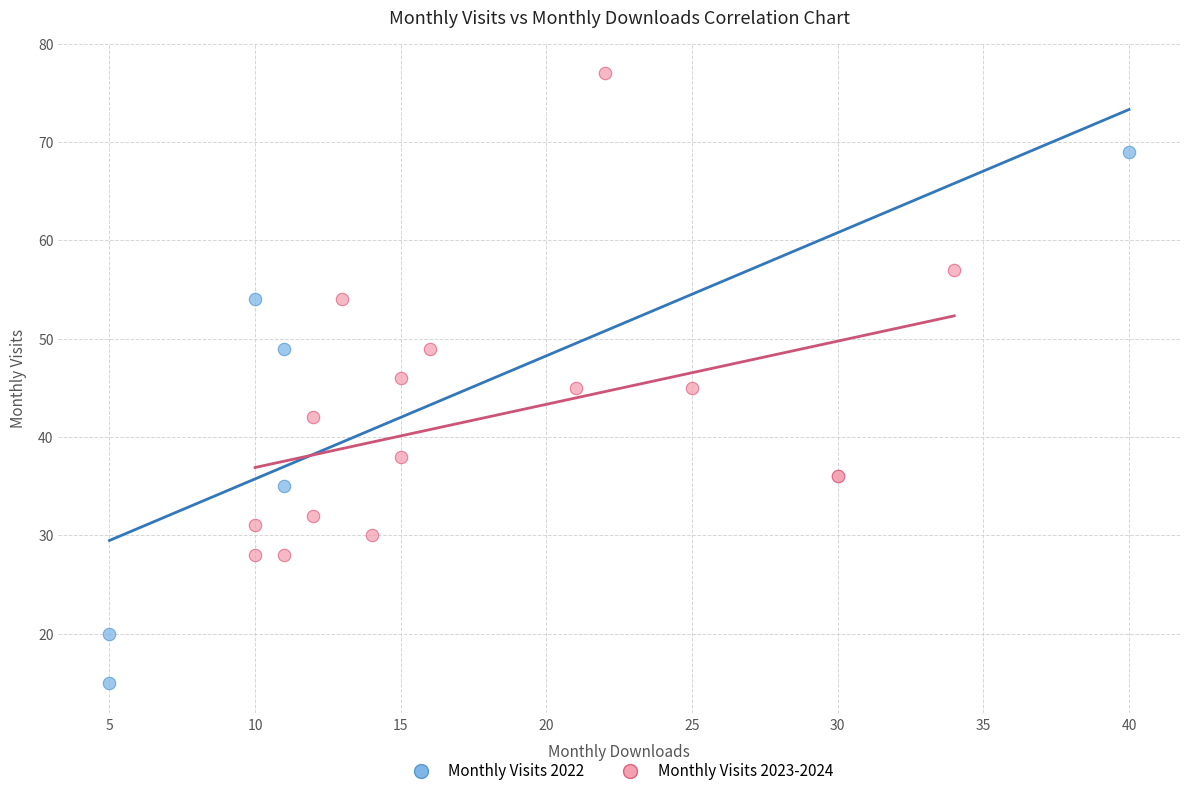

Which series has the widest spread of Y values?

Monthly Visits 2022